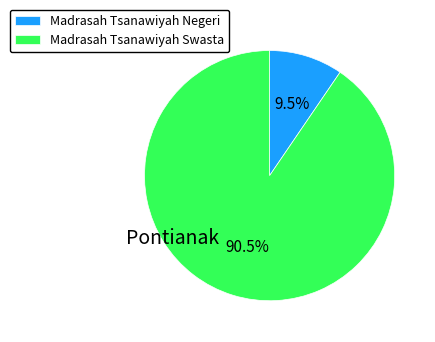

Approximately how many times larger is the value at Madrasah Tsanawiyah Negeri compared to Madrasah Tsanawiyah Swasta?

0.1